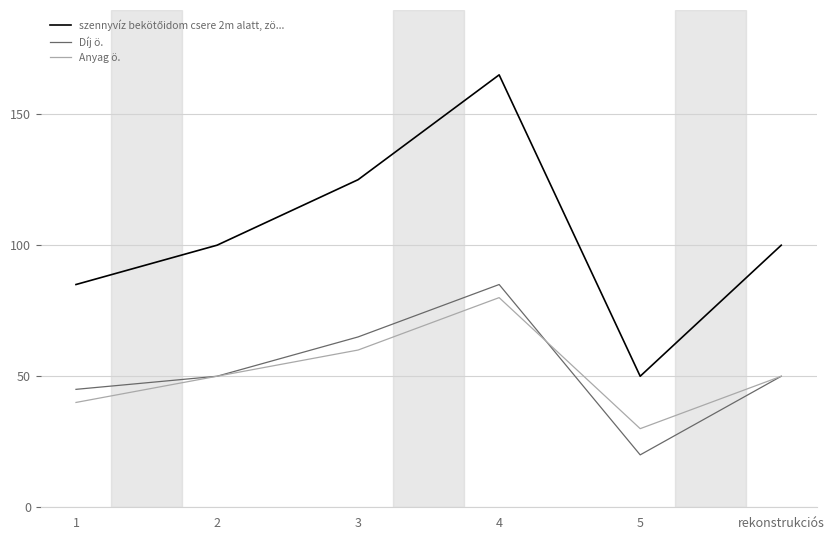

Is the value of Anyag ö. at 3 greater than the value of szennyvíz bekötőidom csere 2m alatt, zö... at 4?

No